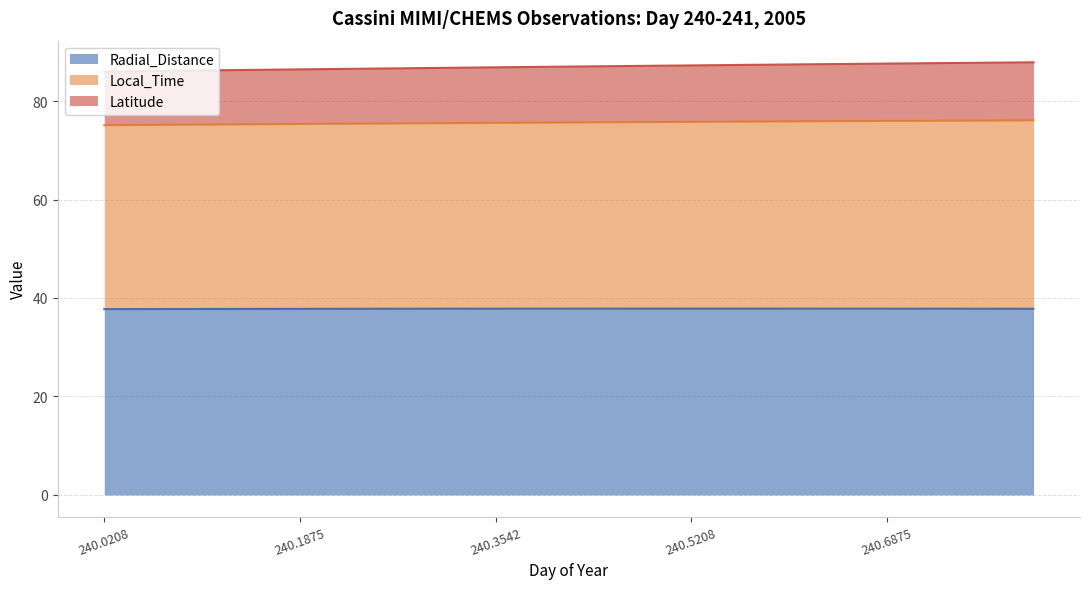

At which category is the sum across all series the highest?

240.8125